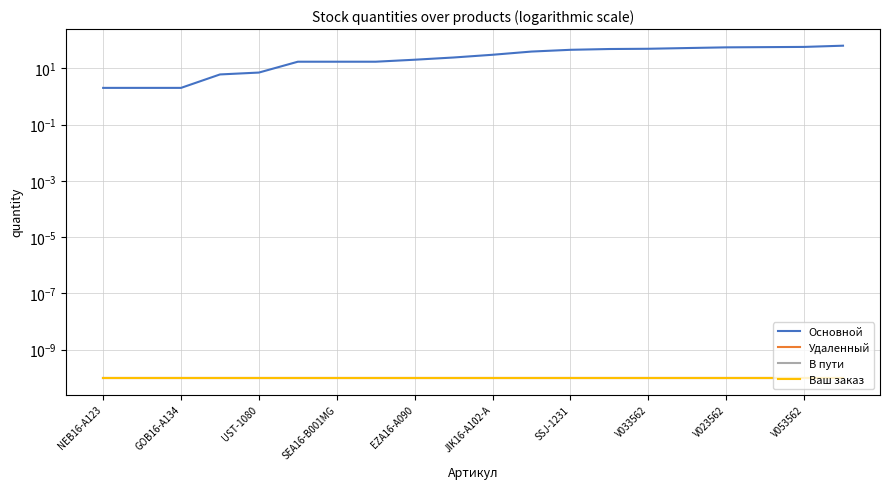

How many data points in Основной are above 30?

9